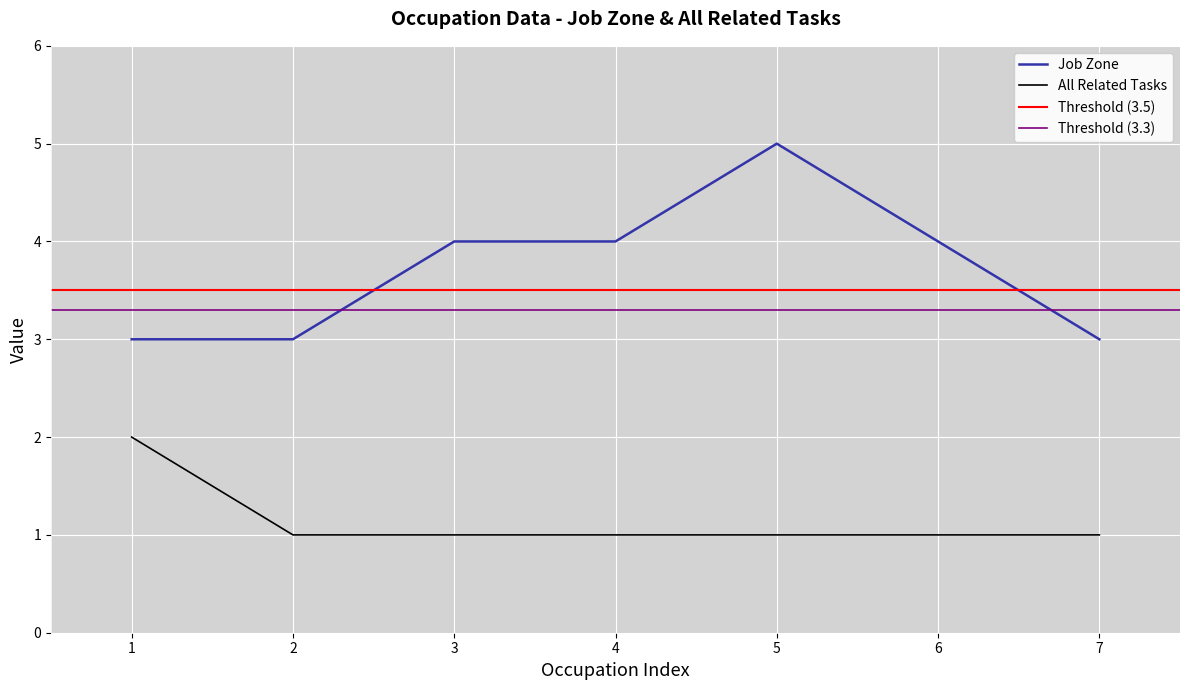

What is the sum of the Job Zone values at 2 and 5?

8